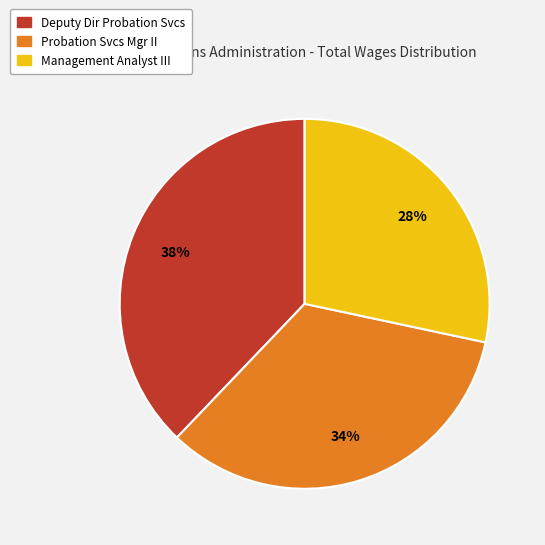

How many slices are in this pie chart?

3